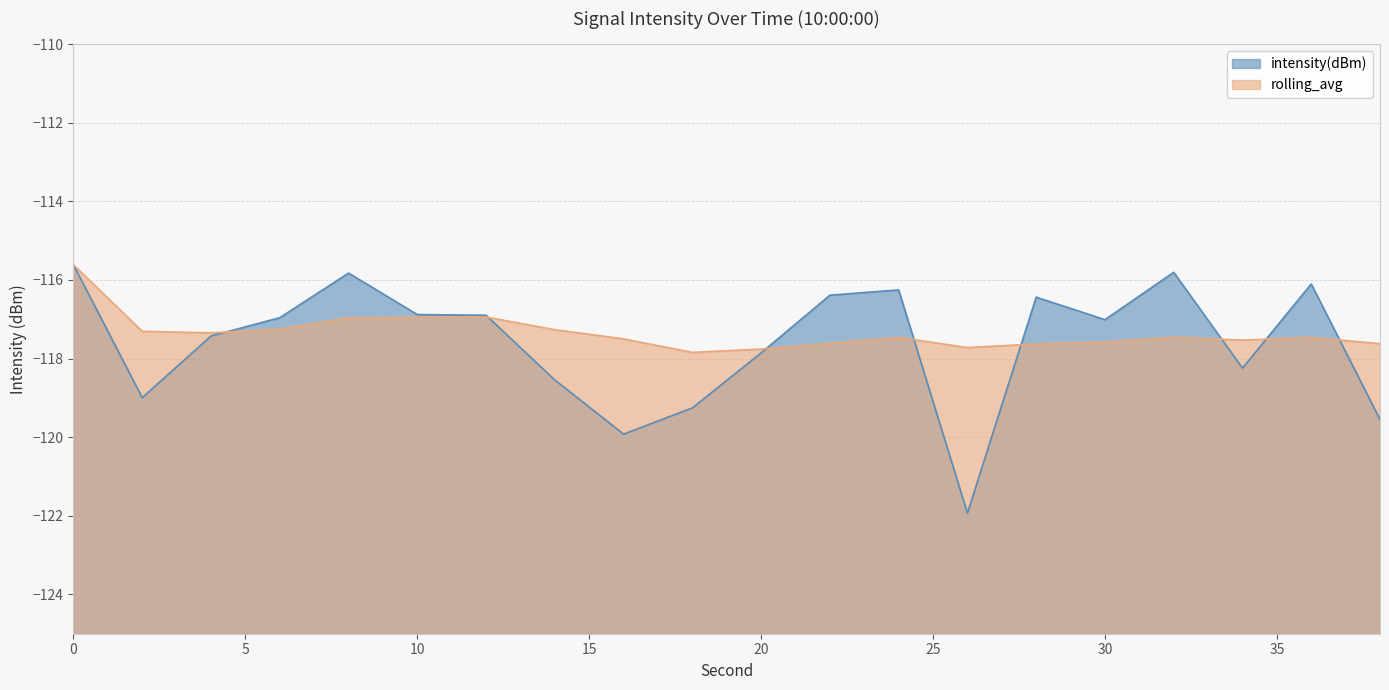

What is the average value of the rolling_avg series?

-117.3